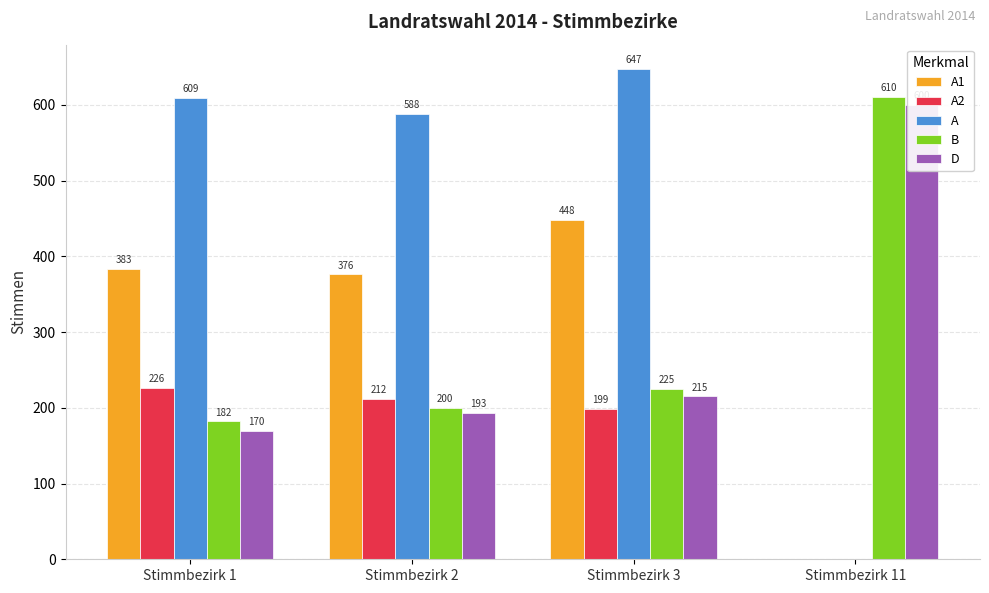

What is the average value of the A1 series?

302